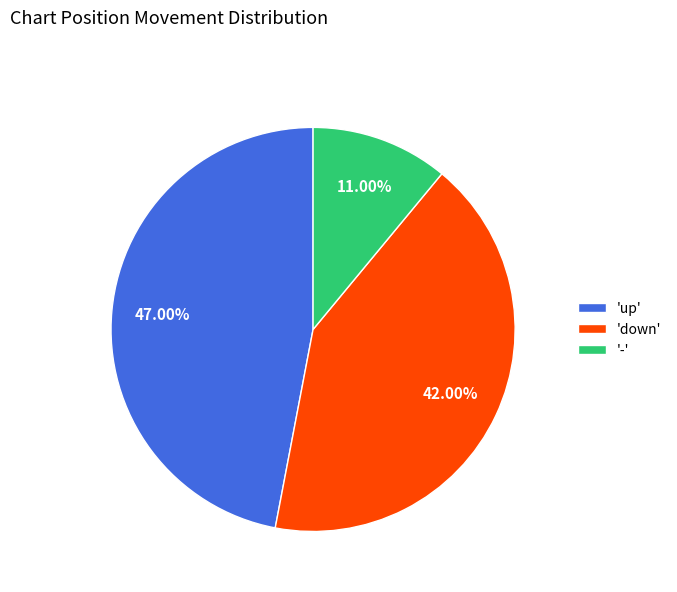

How many segments does this pie chart have?

3